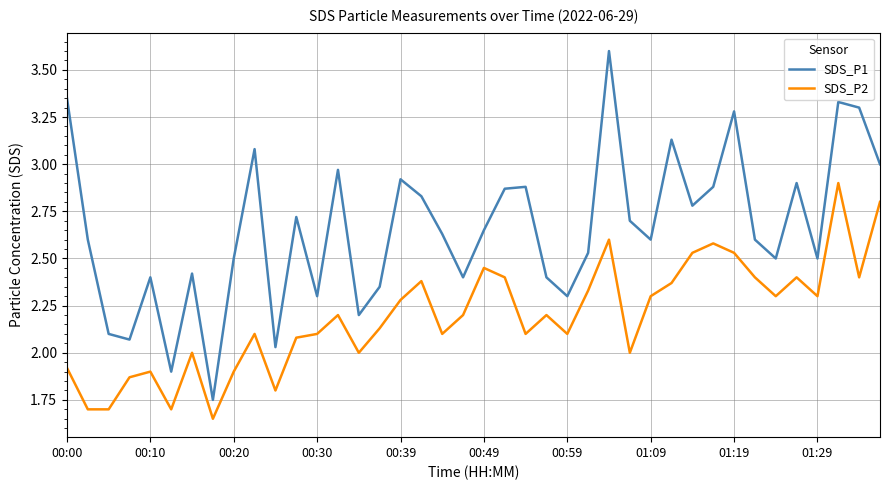

True or false: SDS_P1 and SDS_P2 intersect in this chart.

False